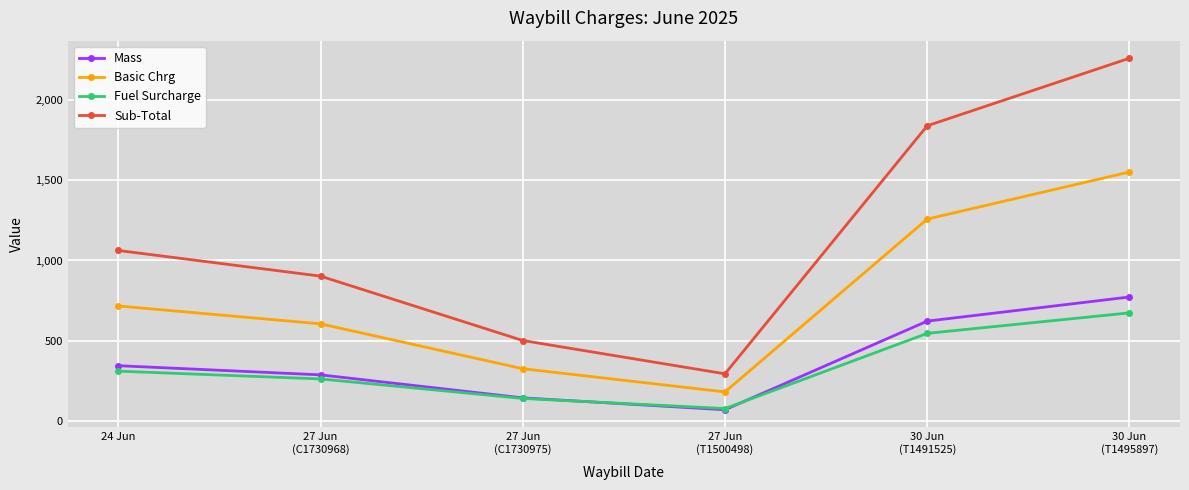

Which series has the largest range (max minus min)?

Sub-Total